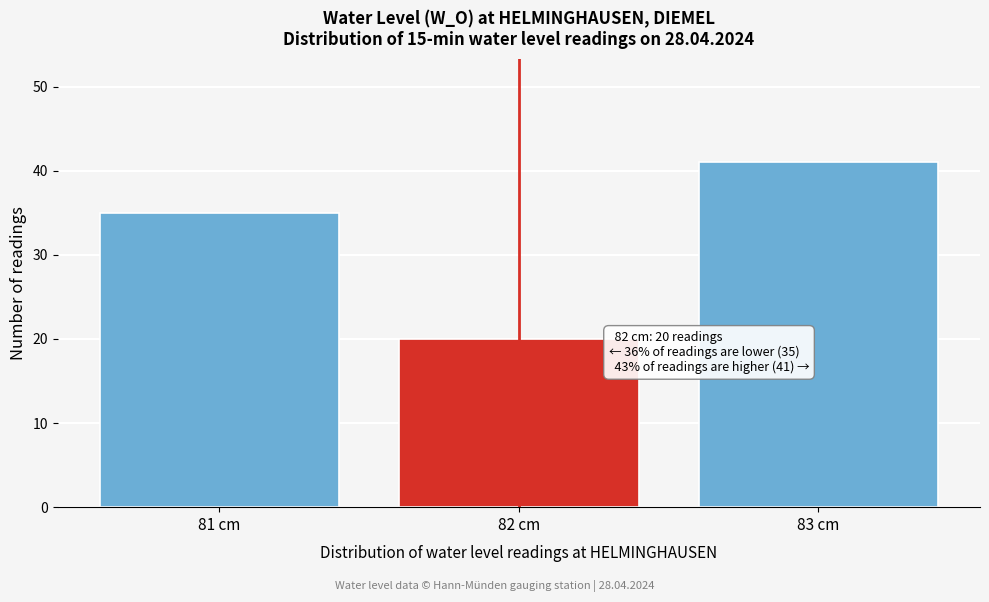

Reading left to right, list all the values displayed in this chart.

35	20	41